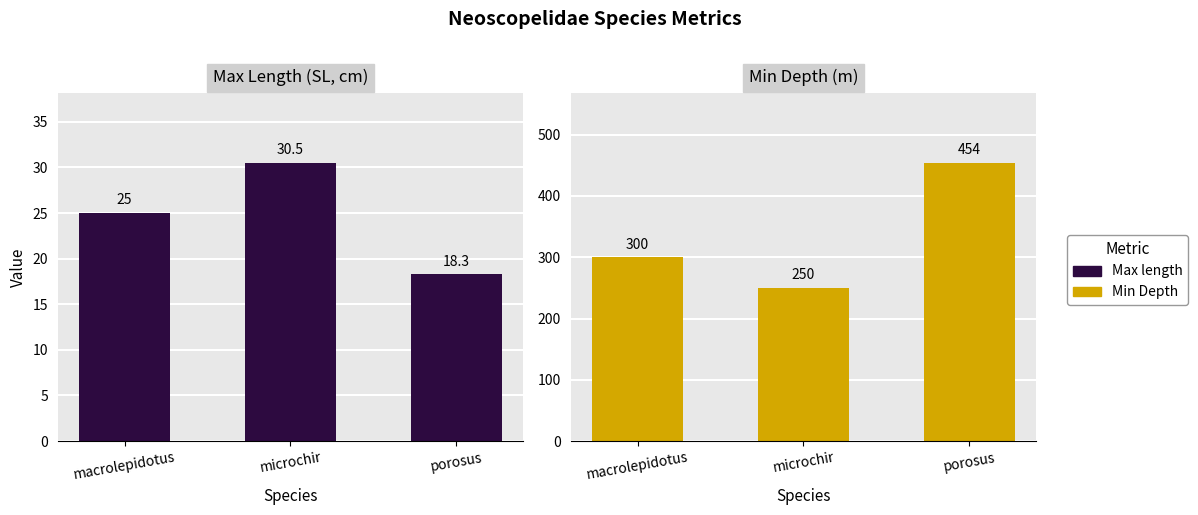

What is the value of the Min Depth bar at the 1st from the left?

300.0